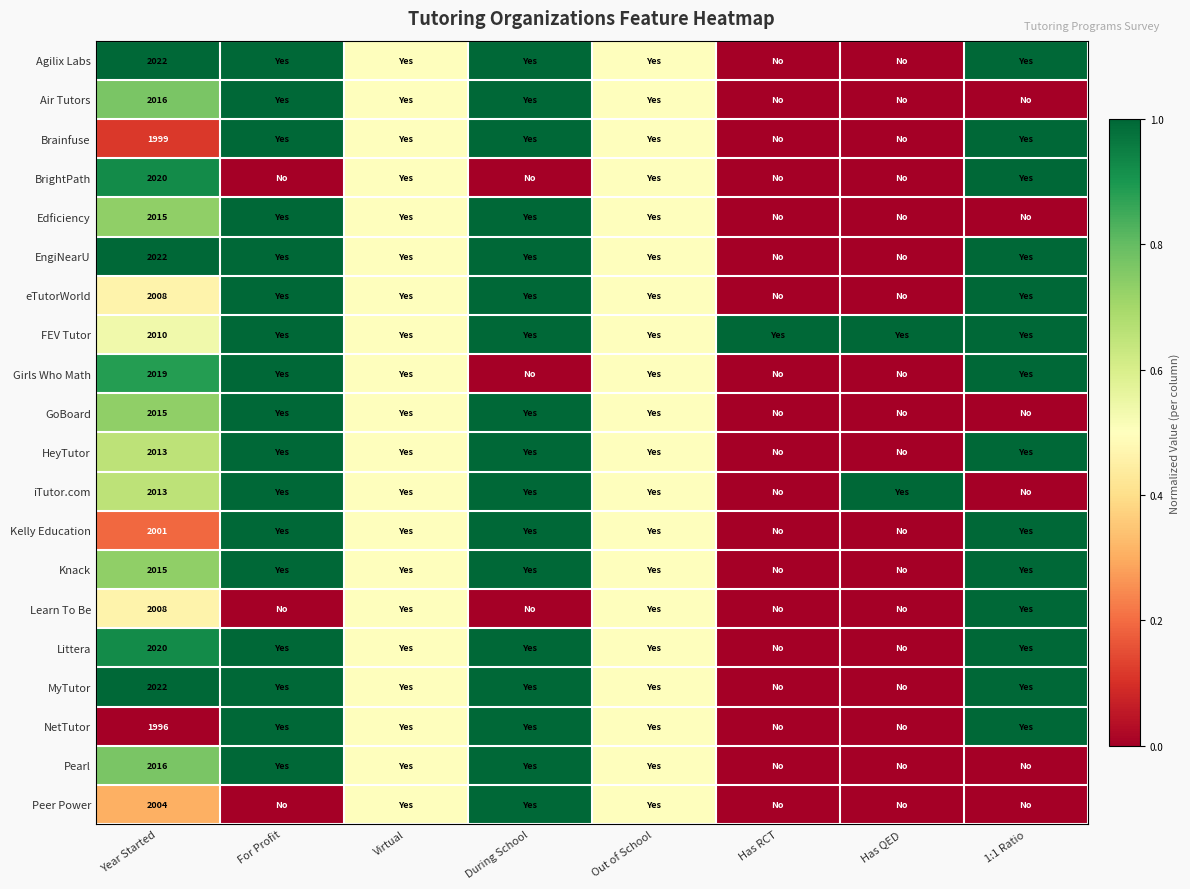

What is the total value across all series at Year Started?

40254.0